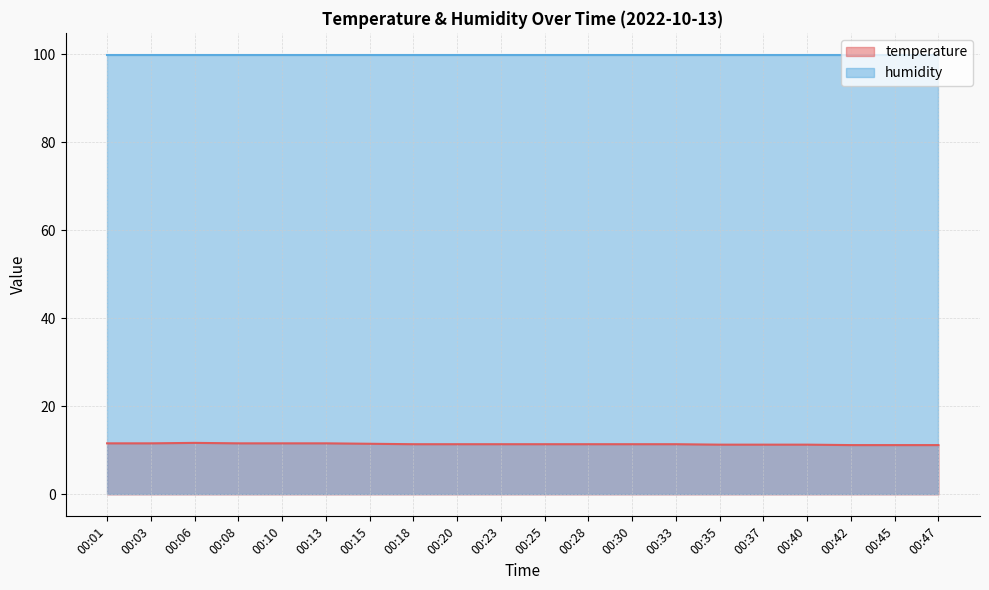

True or false: the data has more than 2 interior local peaks.

False